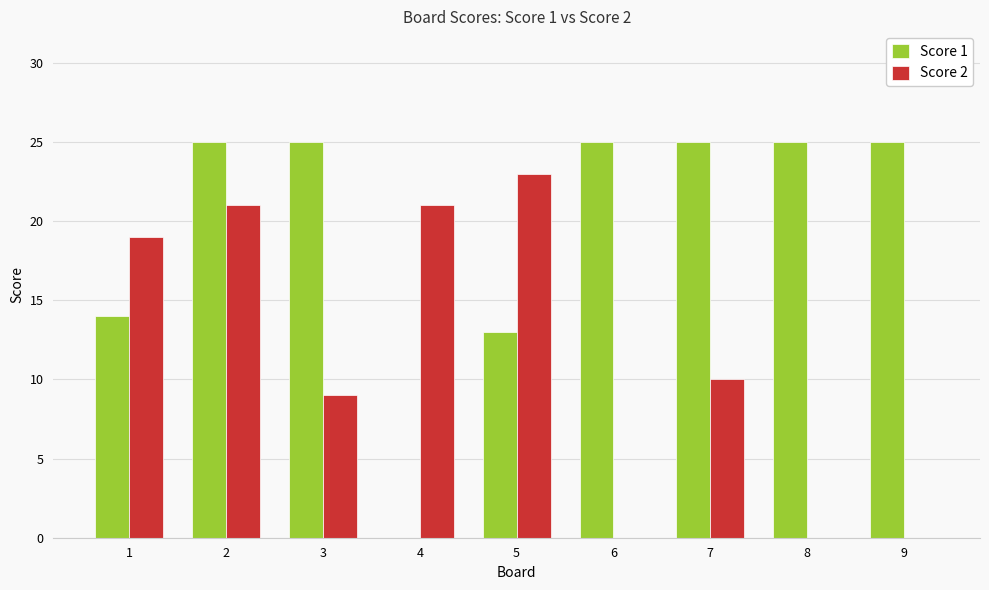

What is the greatest value displayed?

25